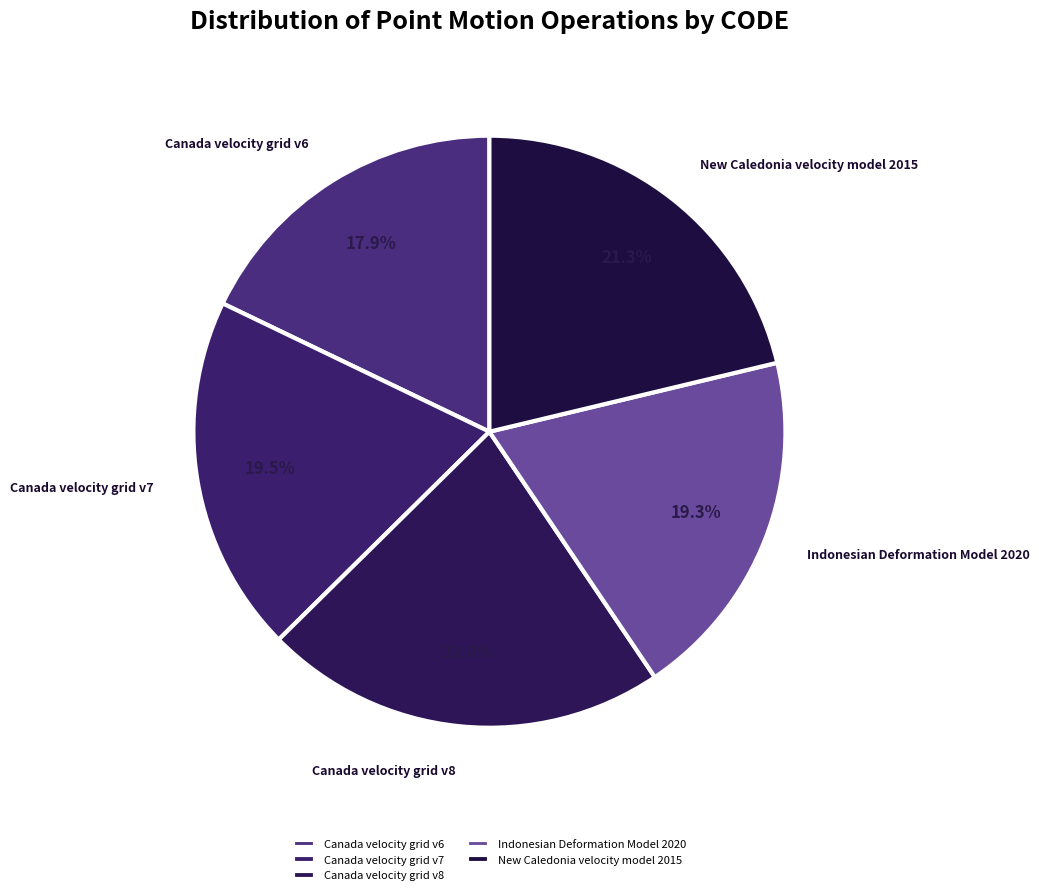

What percentage is NOT represented by Canada velocity grid v6?

82.1%